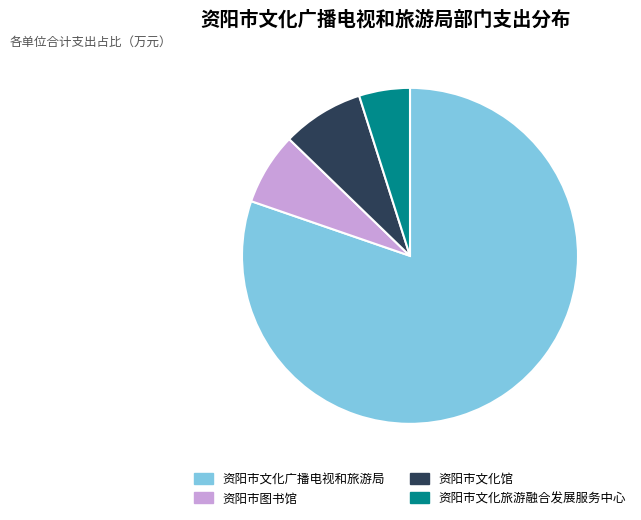

Approximately how many times larger is the value at 资阳市文化旅游融合发展服务中心 compared to 资阳市文化广播电视和旅游局?

0.1